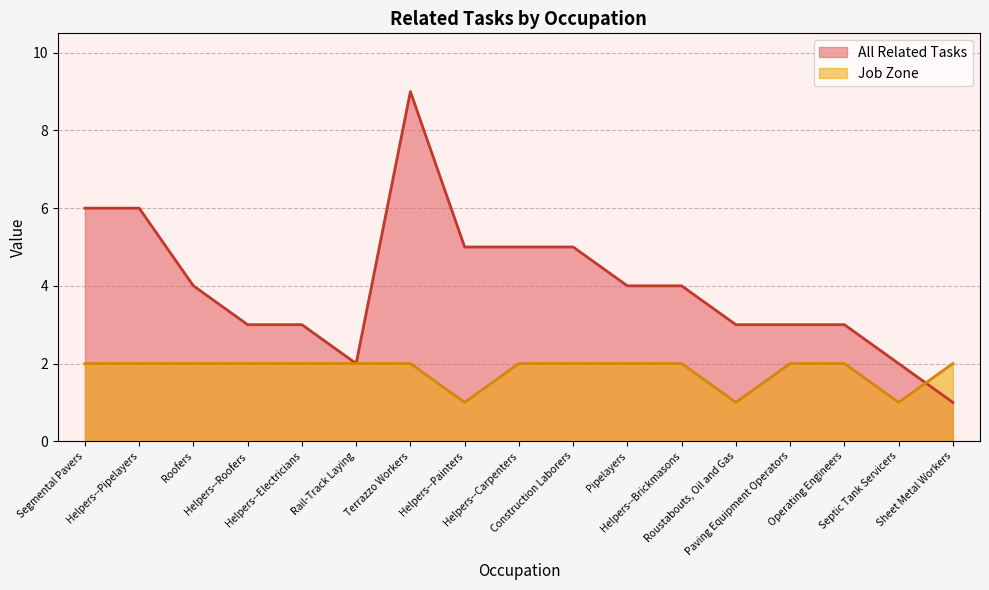

Does the chart display data point markers on the line(s)?

No